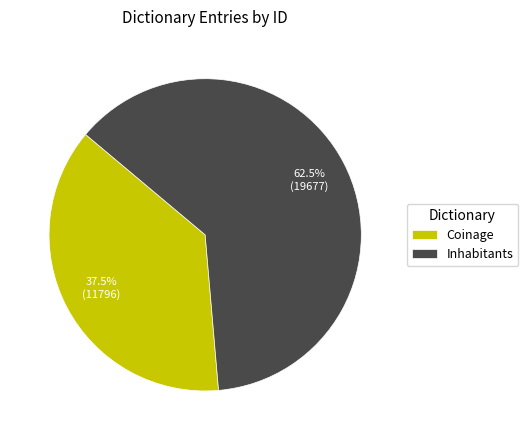

Is the sum of Coinage and Inhabitants greater than half?

Yes